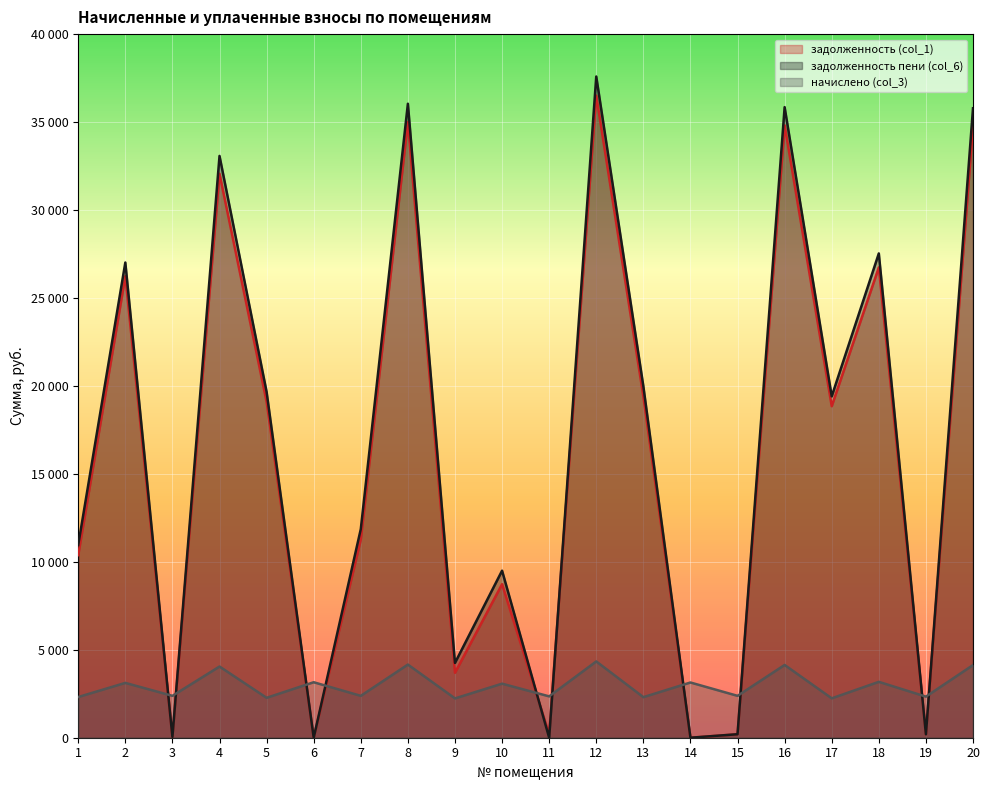

True or false: задолженность пени (col_6) has more than 1 points higher than both neighbors.

True